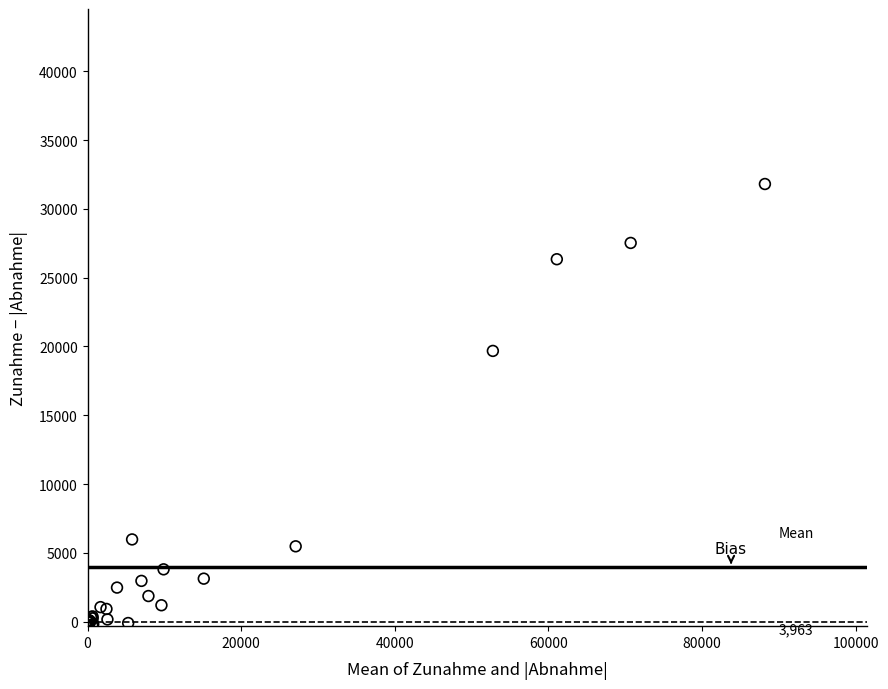

What Y value in the scatter plot is closest to 15760?

19677